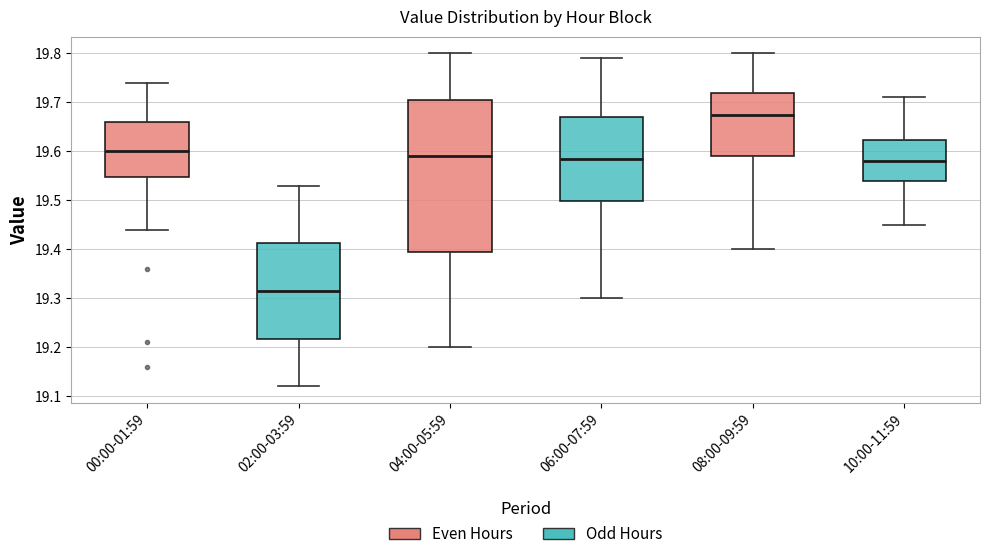

Where is the lower edge of the box for 02:00-03:59 on the y-axis? The values are not printed on the chart, so give them approximately, as read against the axis.

19.22